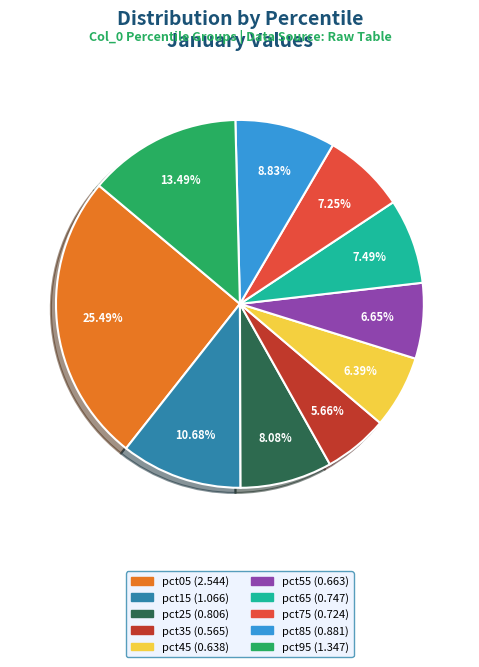

How many segments does this pie chart have?

10